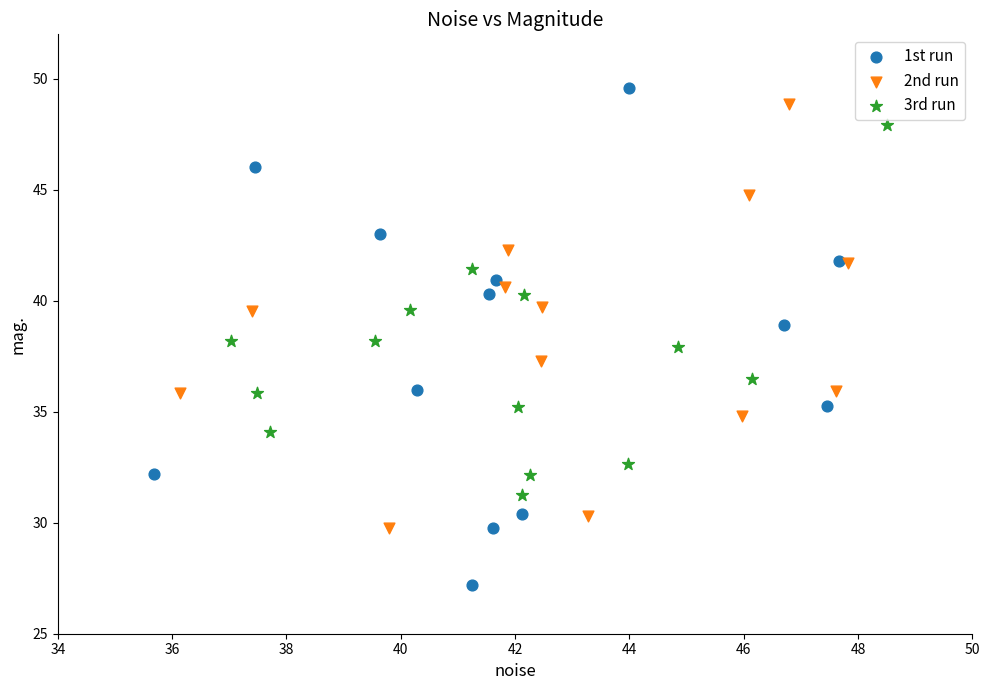

Which series has the largest Y range (max minus min)?

1st run